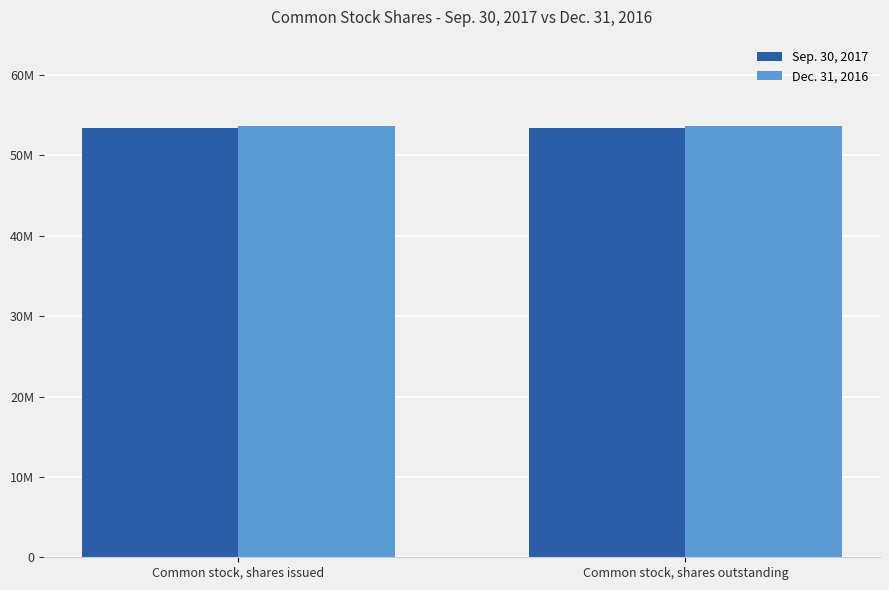

What is the smallest value displayed?

53447950